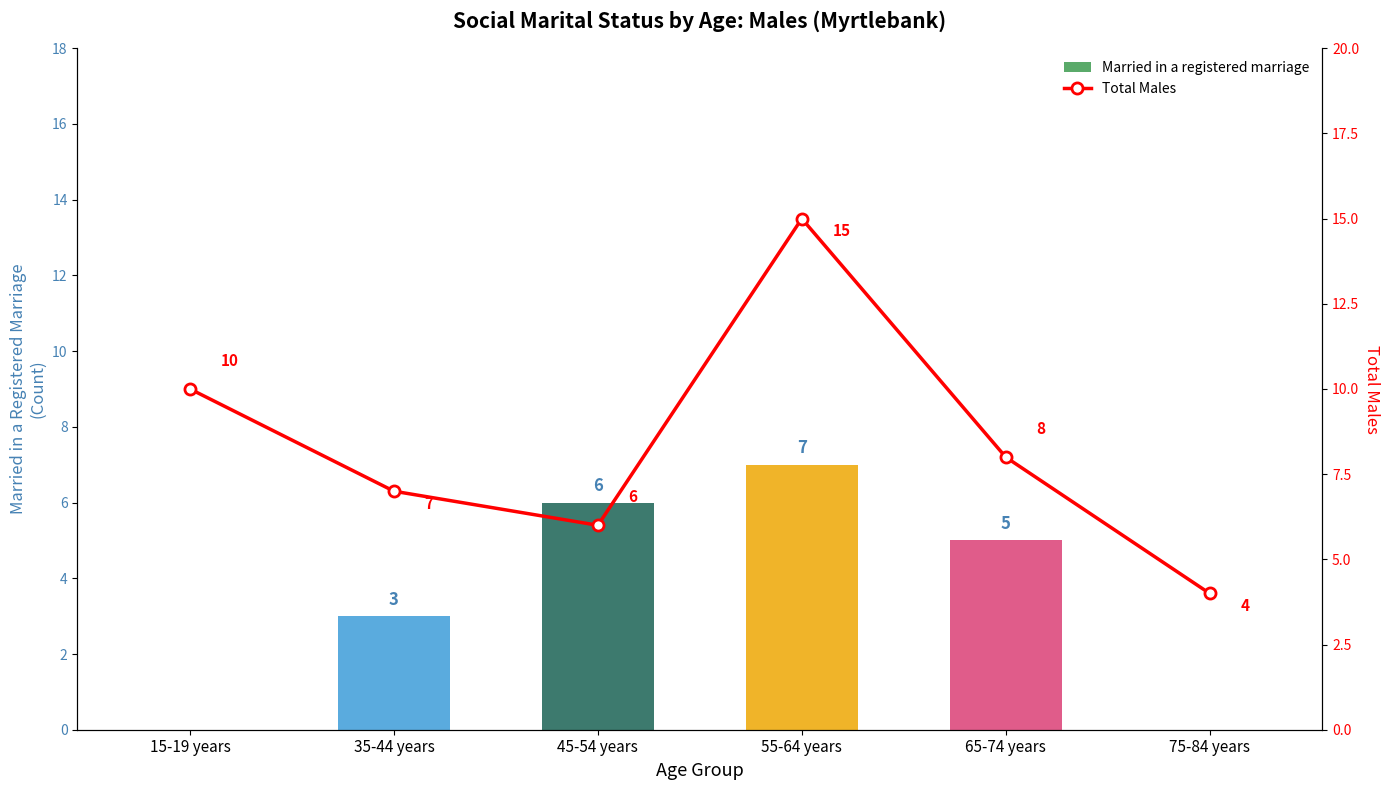

Are the bars grouped side by side (vs. stacked)?

Yes